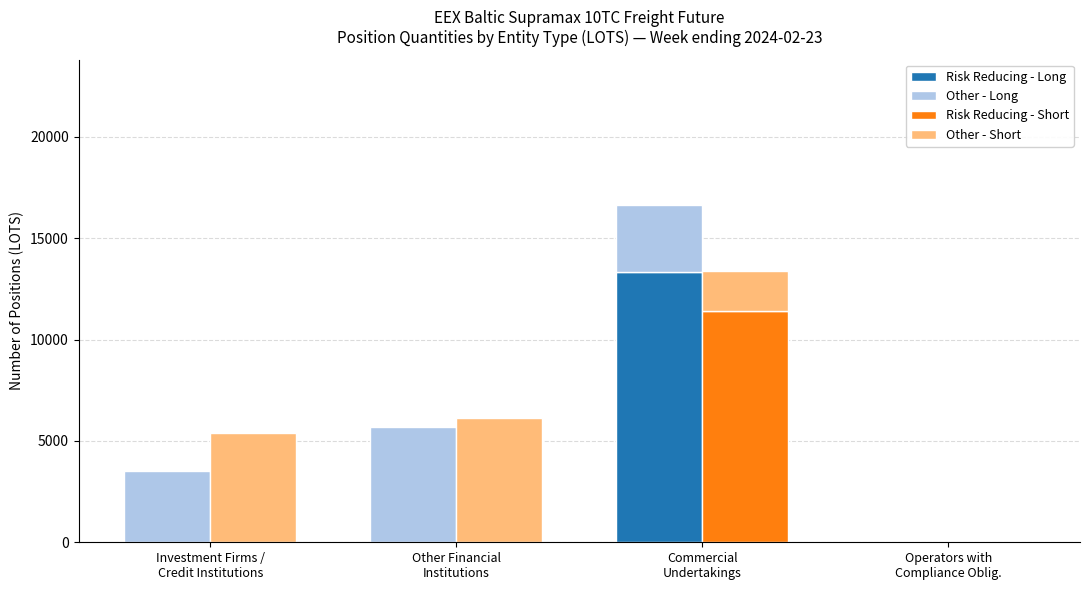

What is the highest value of the Risk Reducing - Long series?

13336.8